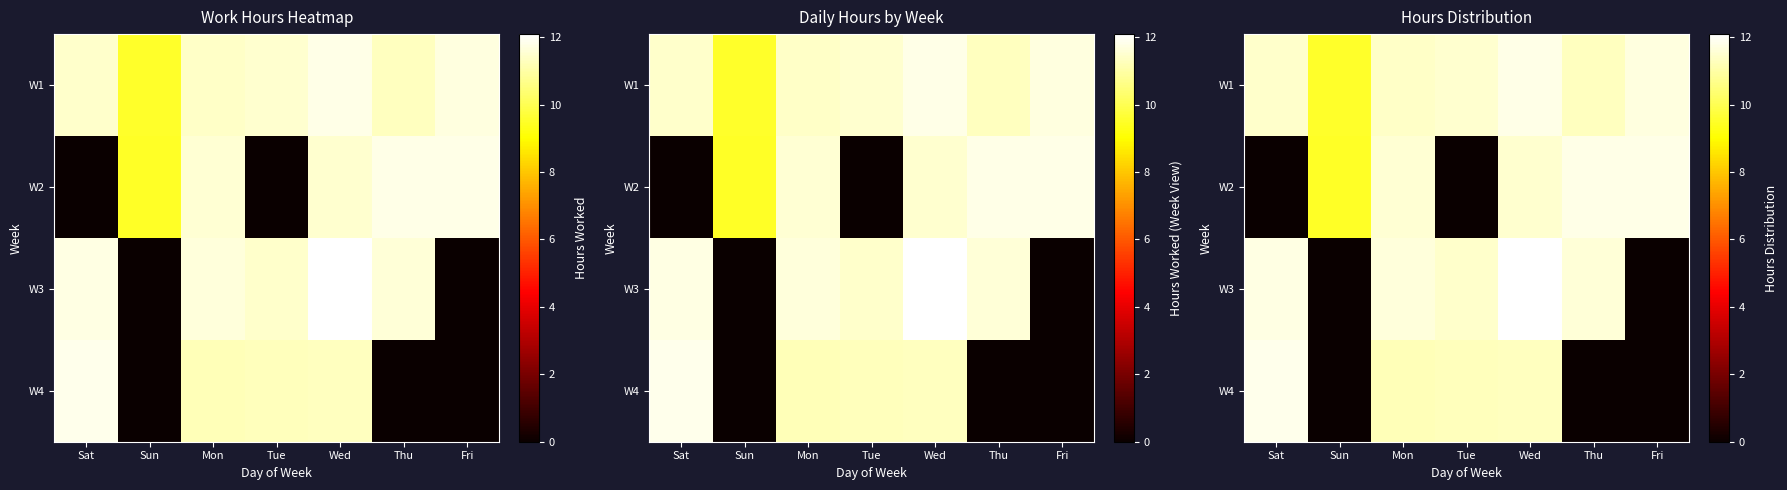

At which label does W4 first exceed 11?

Sat